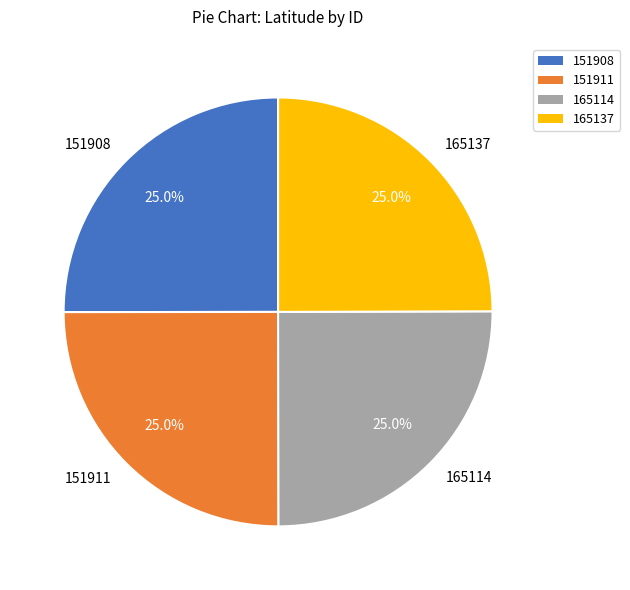

Does 151908 represent more than half of the total?

No